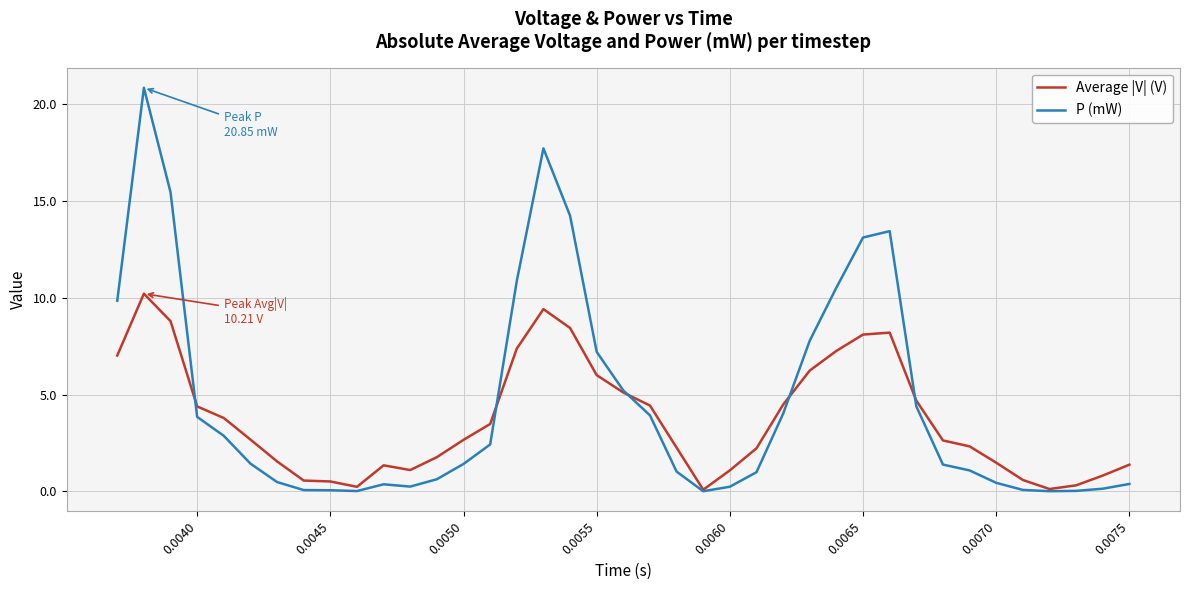

Which series has the largest range (max minus min)?

P (mW)